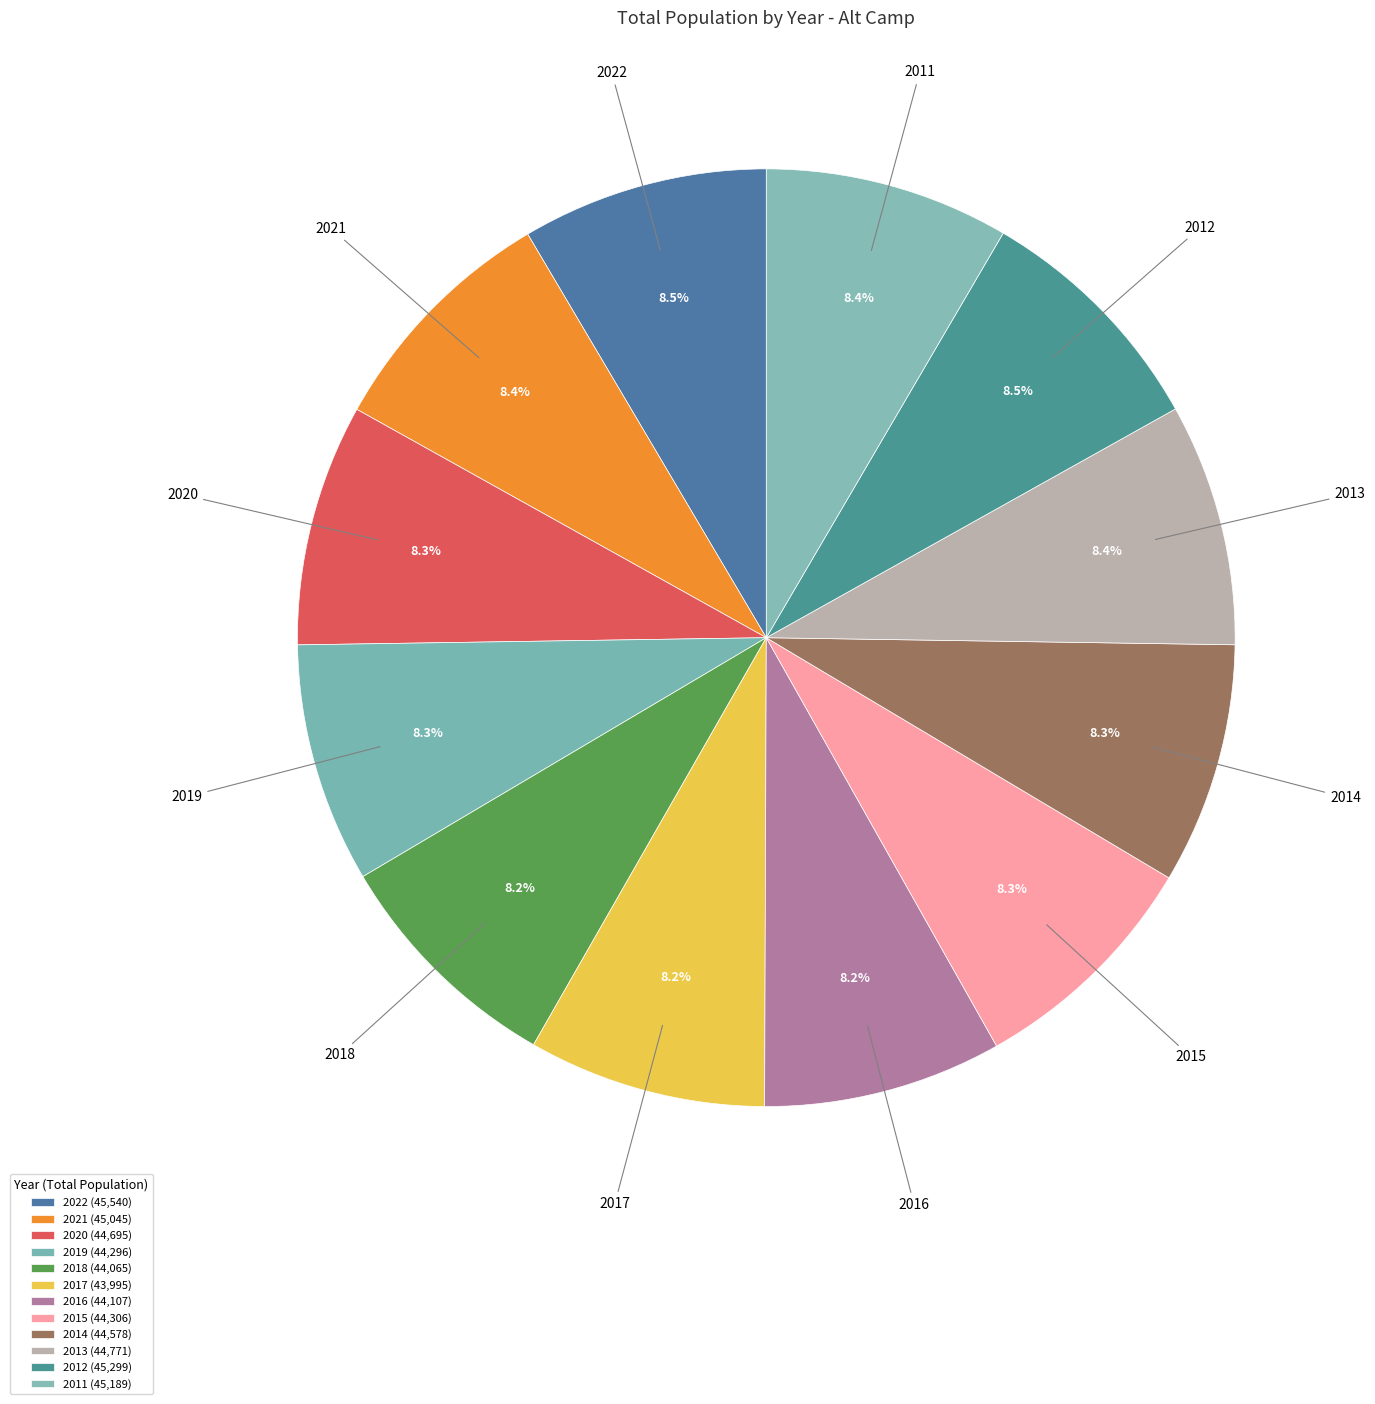

What is the change in value from 2021 to 2011?

+144